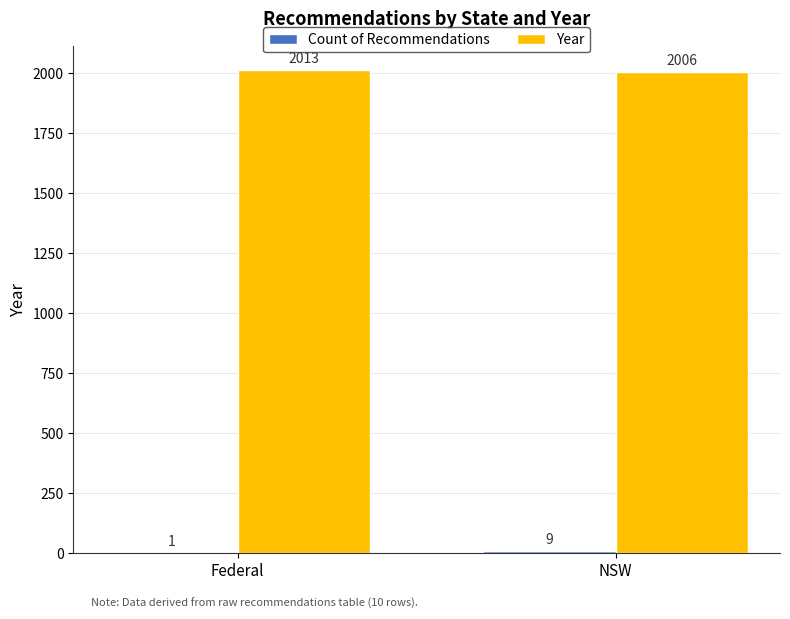

The Year series shows 2006 at NSW. True or false?

True